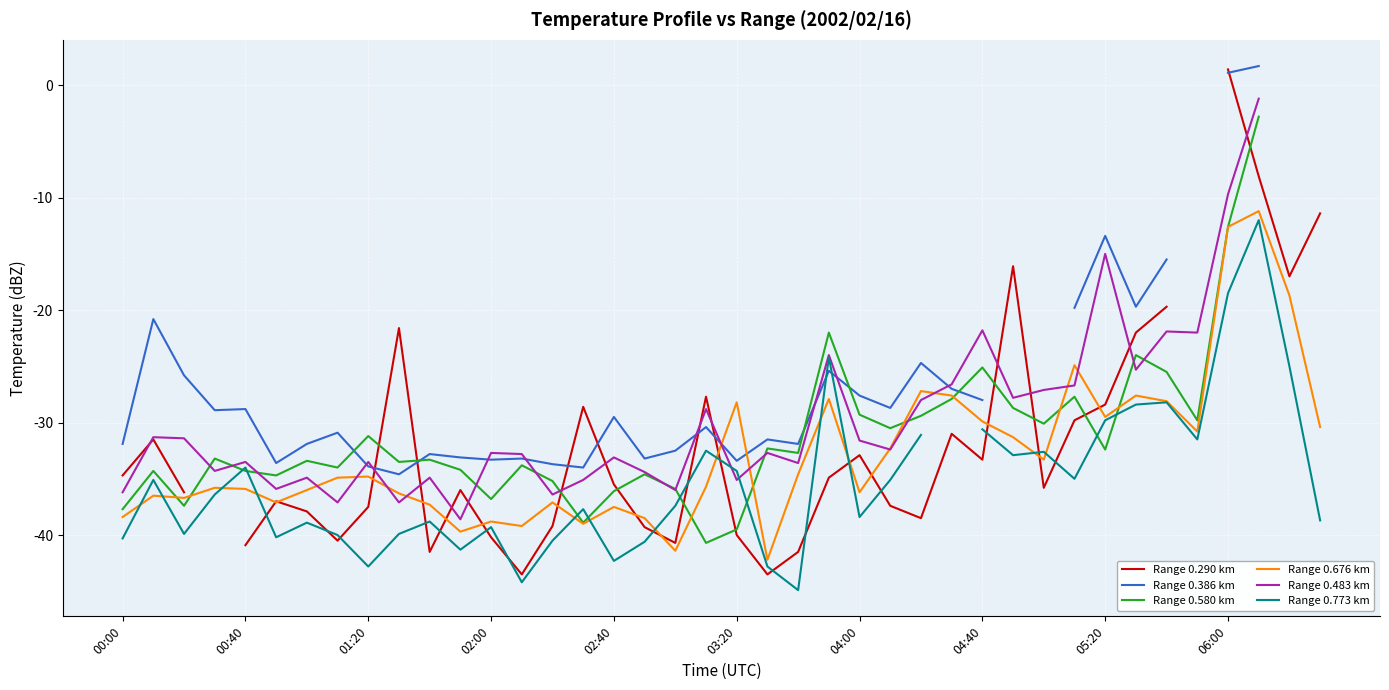

Which series ends up on top after the final intersection of Range 0.386 km and Range 0.483 km?

Range 0.483 km